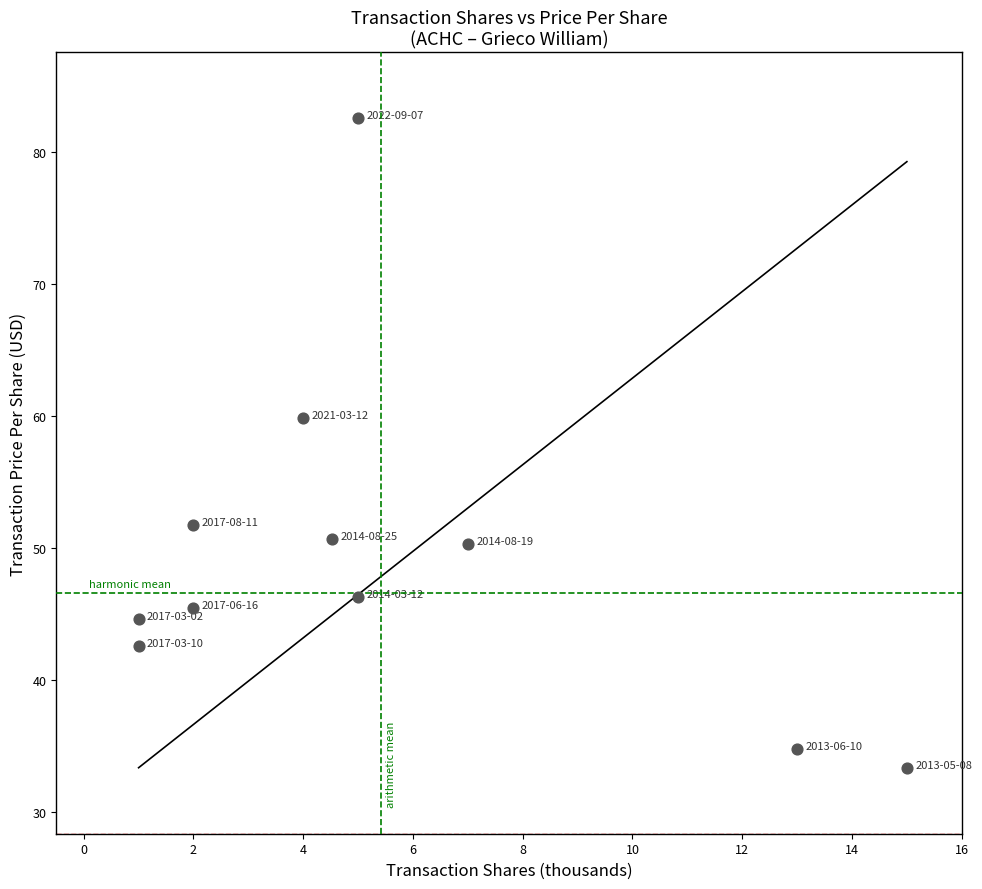

What Y value in the scatter plot is closest to 57?

59.8